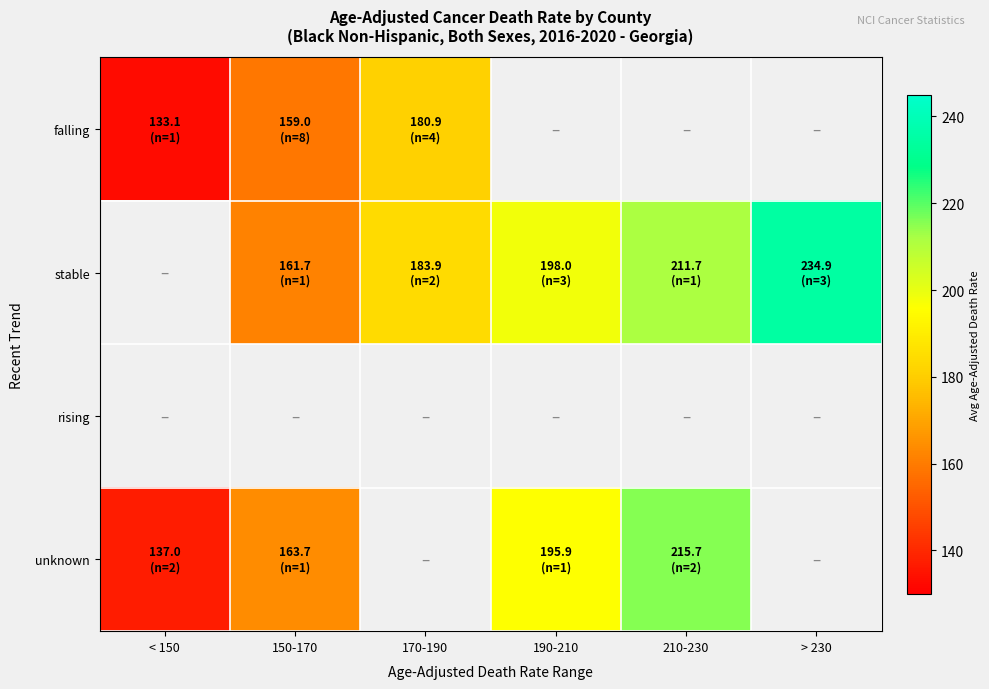

What is the greatest value displayed?

234.9